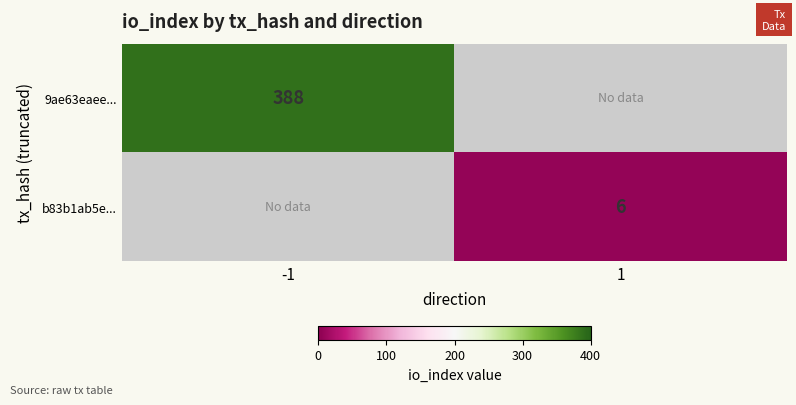

Count the number of categories in the chart.

2